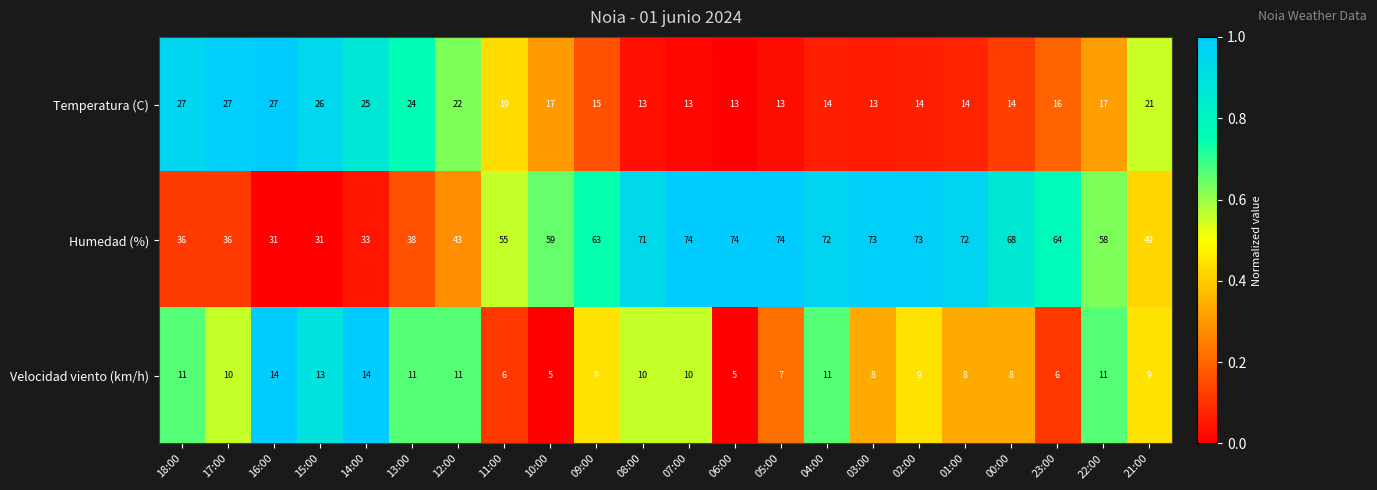

What is the average value of the Velocidad viento (km/h) series?

9